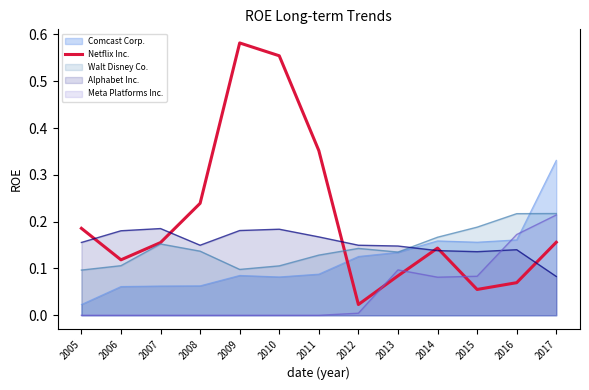

Rank the categories by value from lowest to highest.

2012, 2015, 2016, 2013, 2006, 2014, 2007, 2017, 2005, 2008, 2011, 2010, 2009